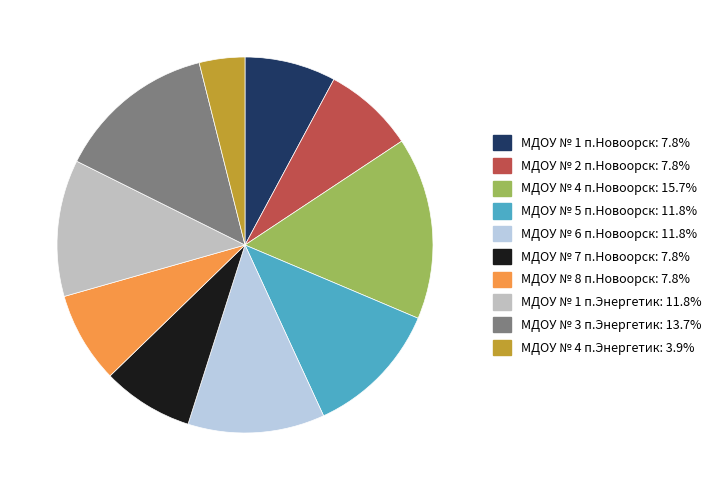

To the nearest percent, what is the combined percentage of МДОУ № 4 п.Новоорск and МДОУ № 4 п.Энергетик?

20%